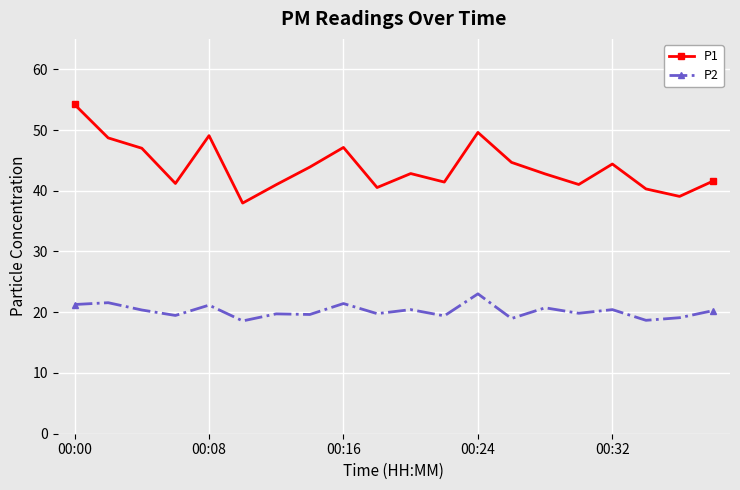

What is the average value of the P1 series?

43.9